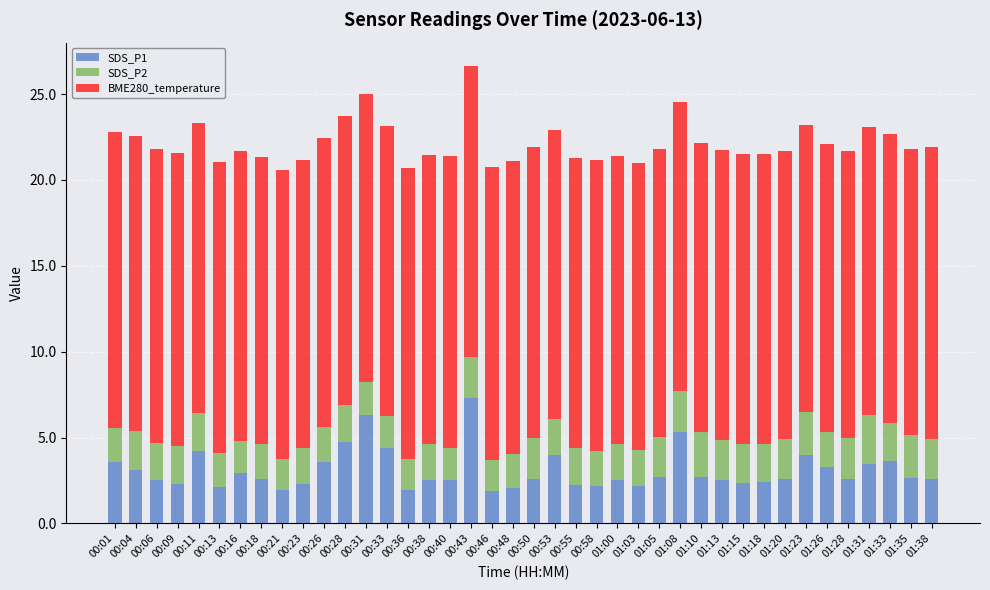

What is the sum of the SDS_P1 values at 00:31 and 01:31?

9.8